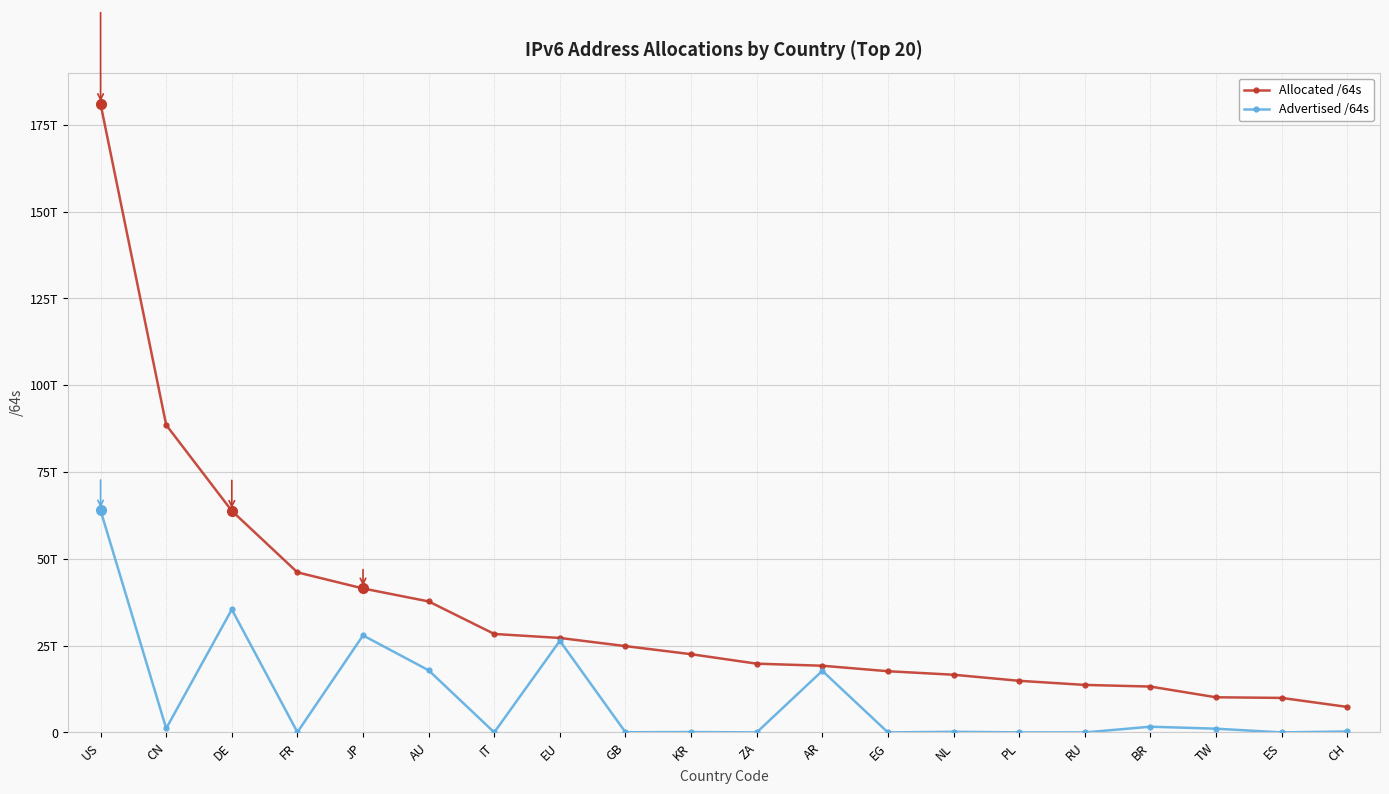

At which label does Allocated /64s reach its minimum?

CH